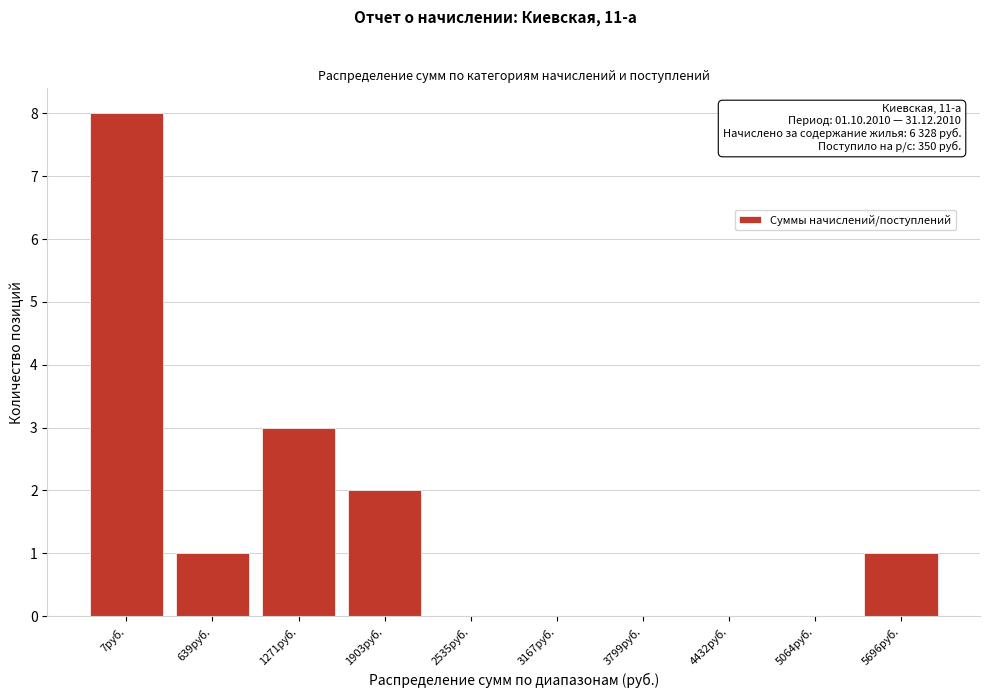

Reading left to right, extract all data points from this chart.

7руб.=8	639руб.=1	1271руб.=3	1903руб.=2	2535руб.=0	3167руб.=0	3799руб.=0	4432руб.=0	5064руб.=0	5696руб.=1